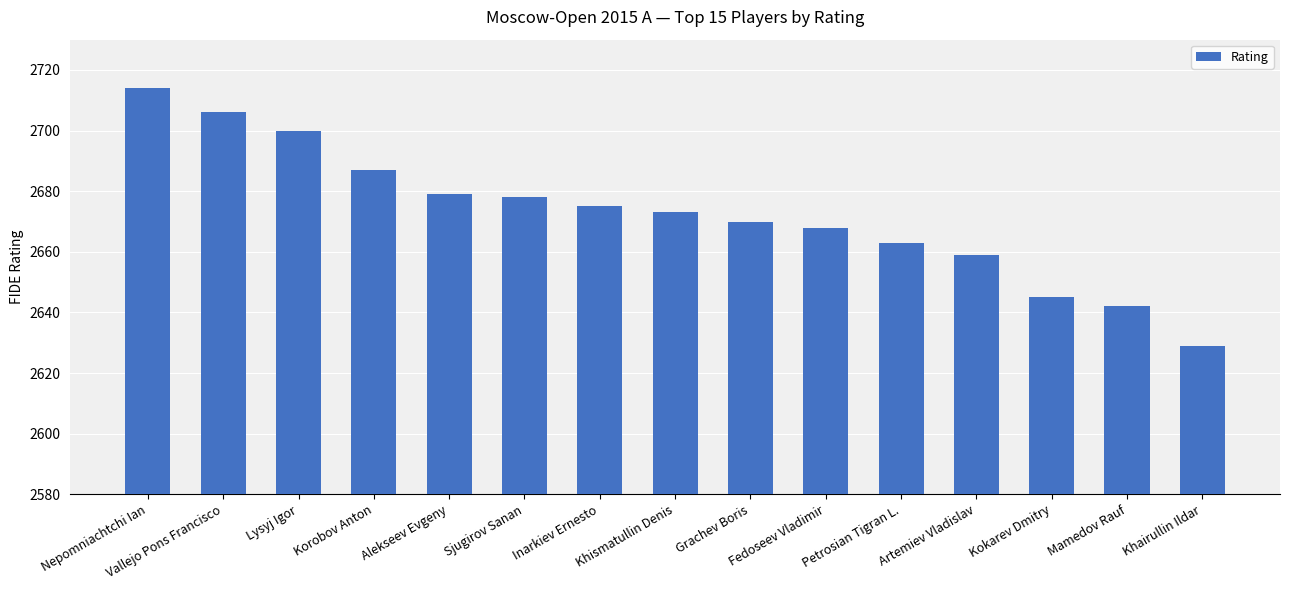

What is the difference between the maximum and minimum values?

85